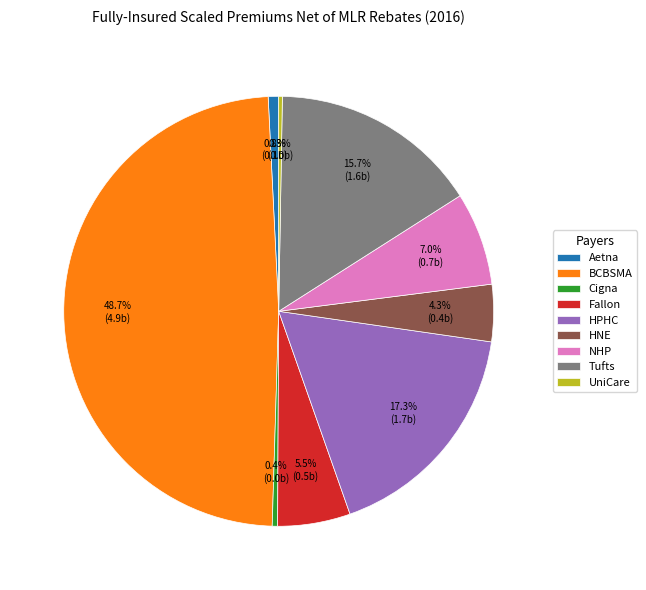

What is the largest slice in the pie chart?

BCBSMA